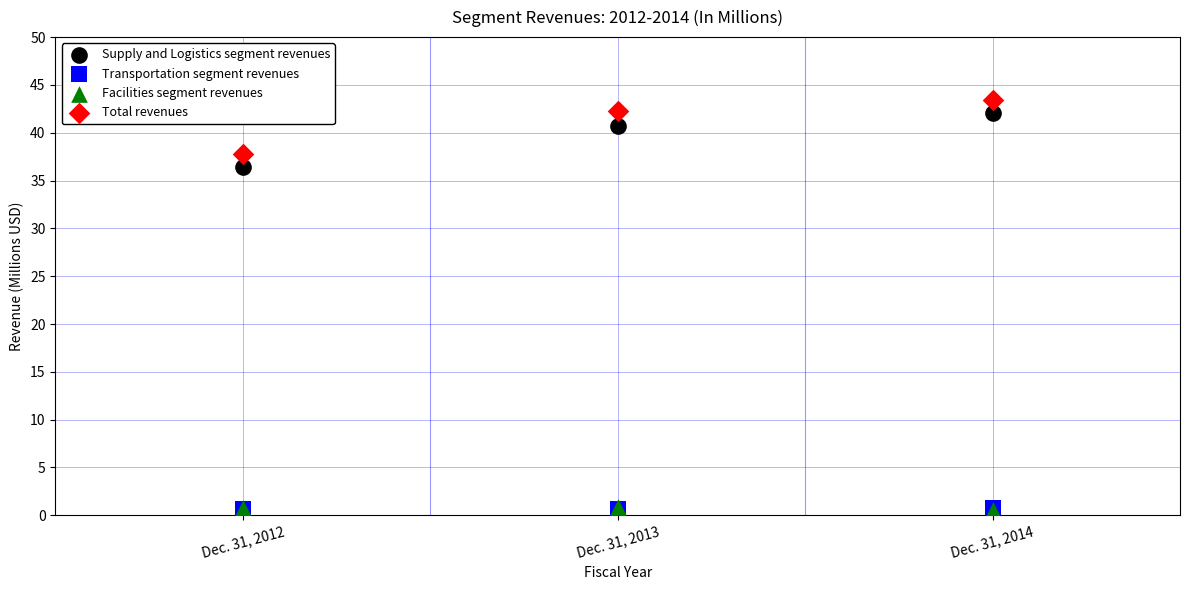

Which series contains the highest Y value?

Total revenues